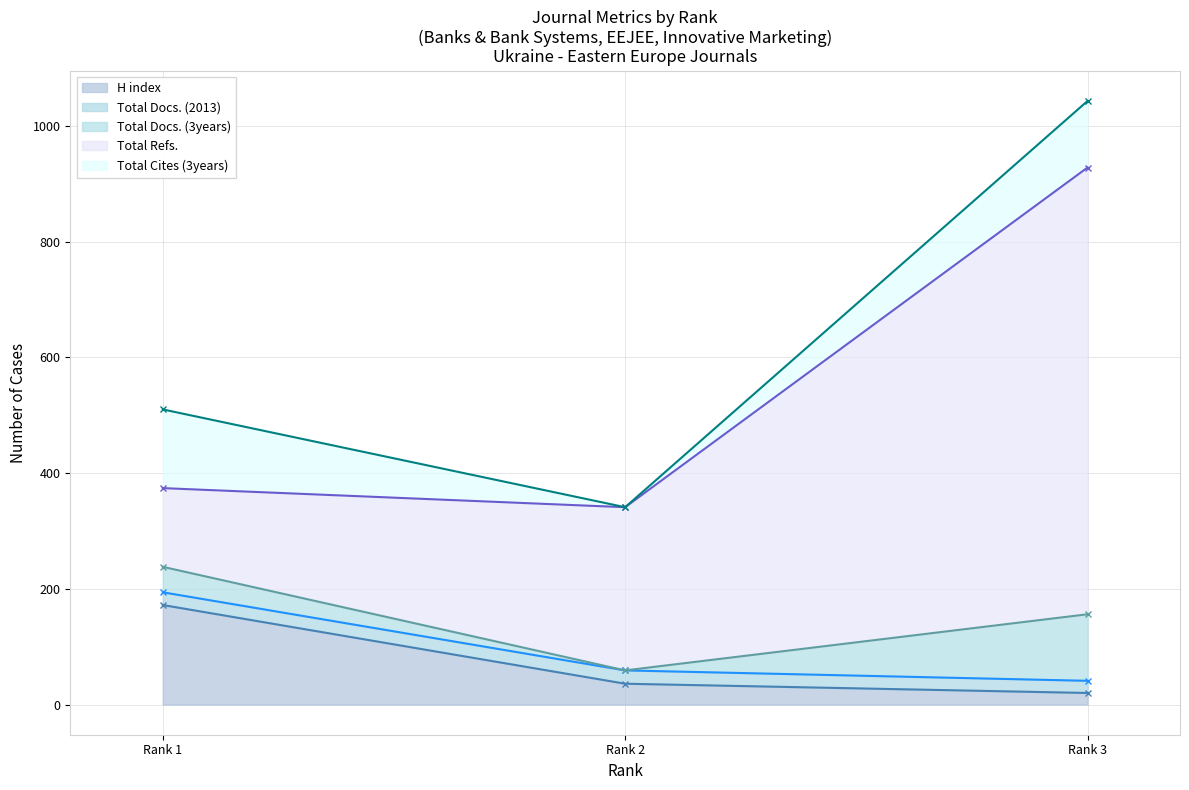

What is the highest value of the H index series?

172